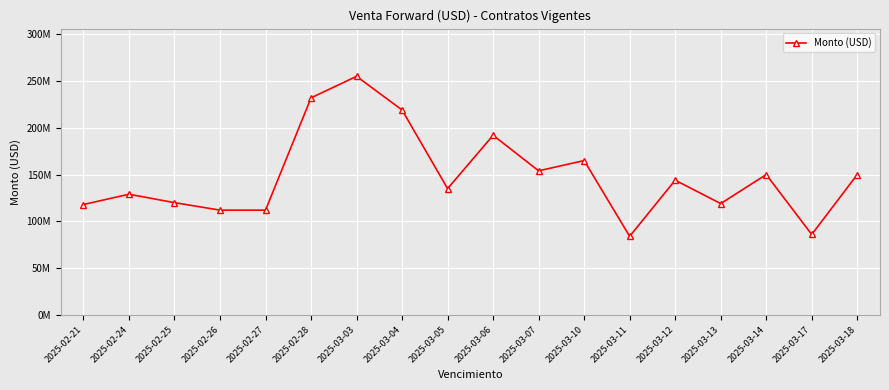

Is this an area chart (filled region under the line)?

No